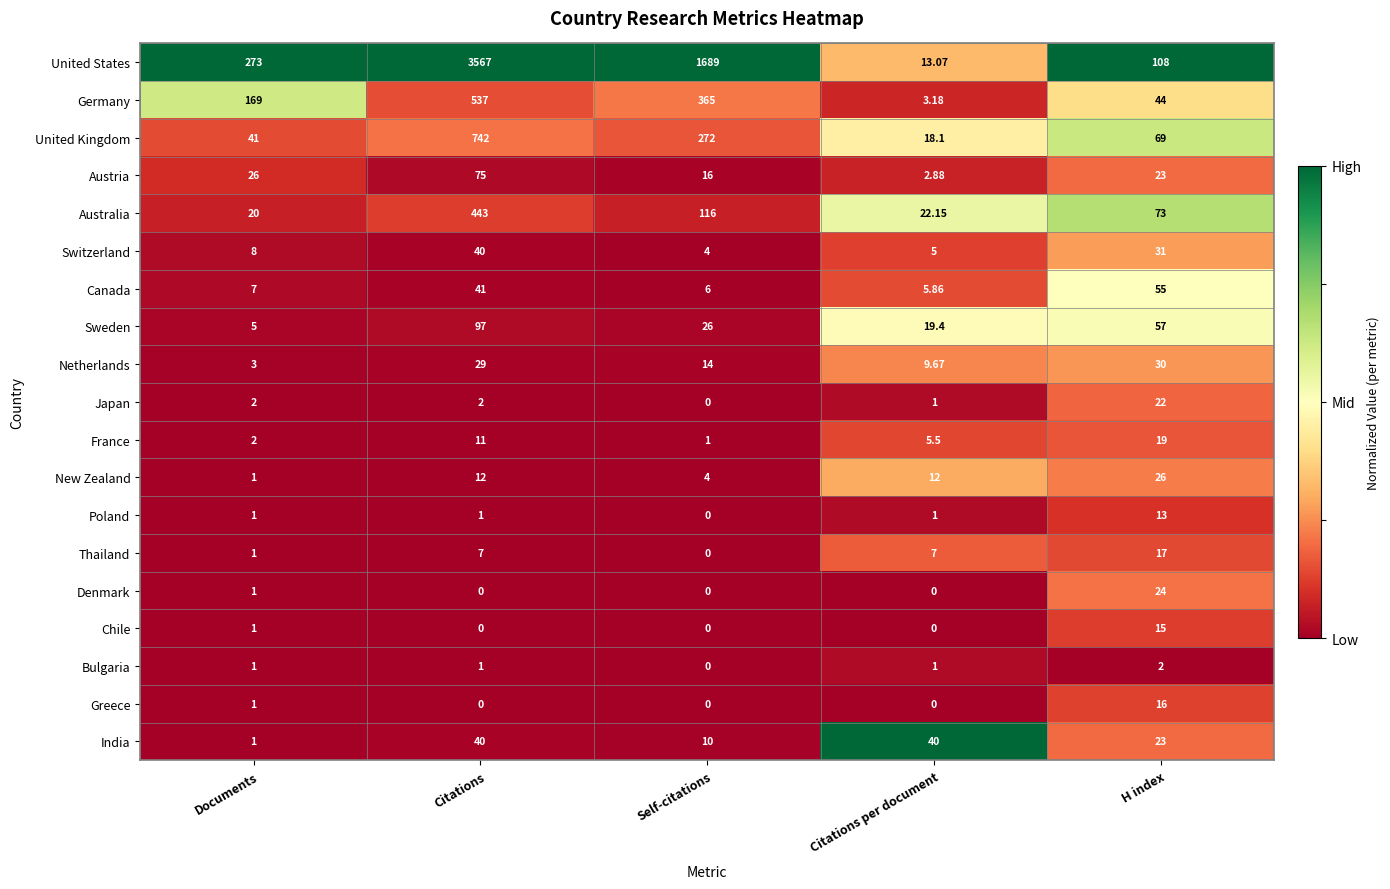

Which category has the highest value in the Germany series?

Citations